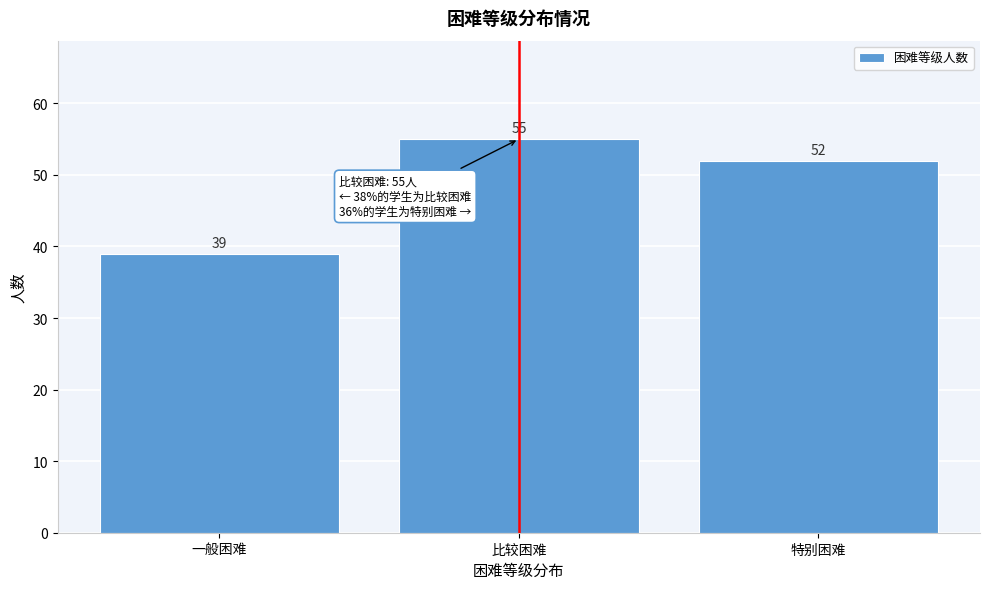

Reading right to left, extract all data points from this chart.

特别困难=52	比较困难=55	一般困难=39